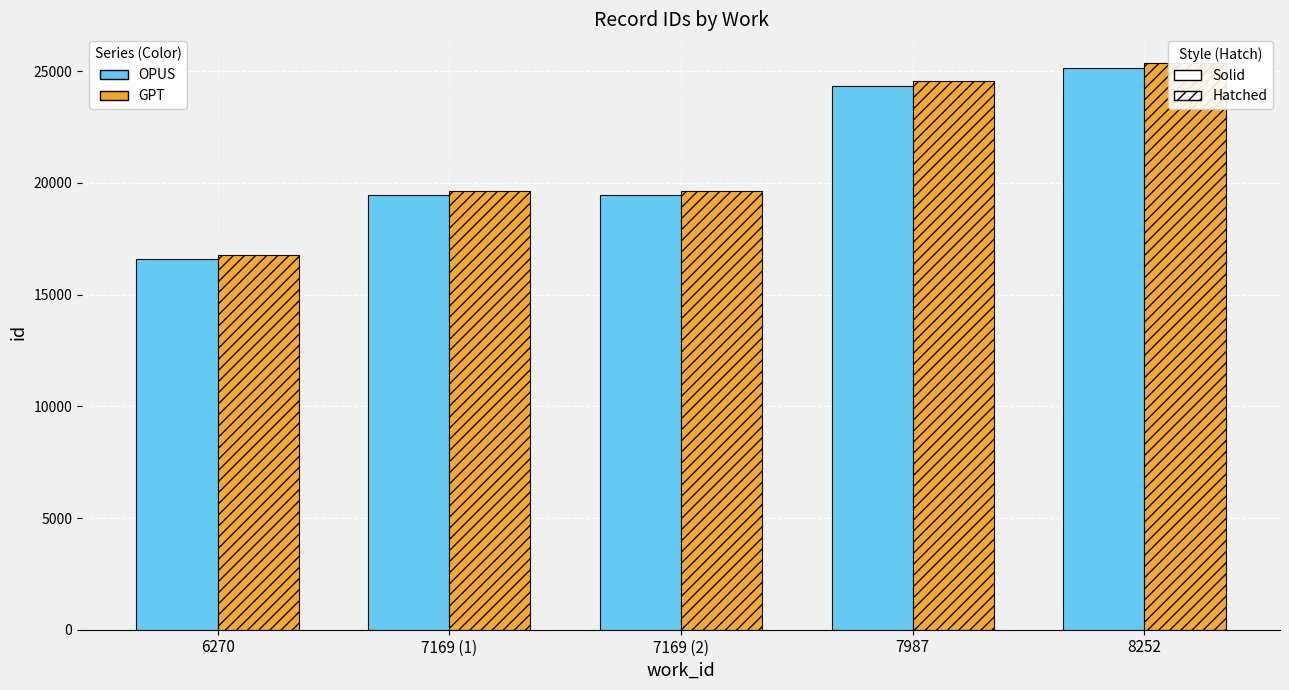

Reading left to right, transcribe all the data shown in this chart.

Solid (OPUS): 6270=16583.0	7169 (1)=19458.0	7169 (2)=19459.0	7987=24331.0	8252=25127.0
Hatch (GPT): 6270=16748.8	7169 (1)=19652.6	7169 (2)=19653.6	7987=24574.3	8252=25378.3